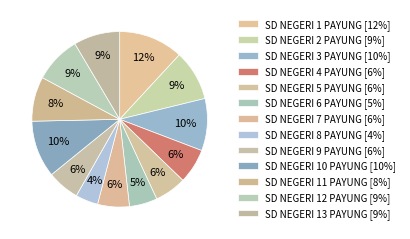

What is the ratio of the value at SD NEGERI 10 PAYUNG to the value at SD NEGERI 9 PAYUNG?

1.8